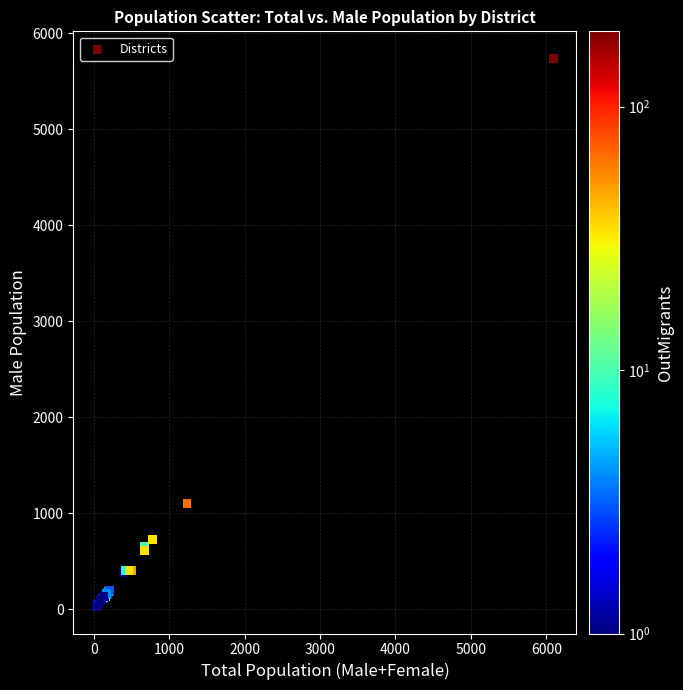

What Y value in the scatter plot is closest to 2884?

1104